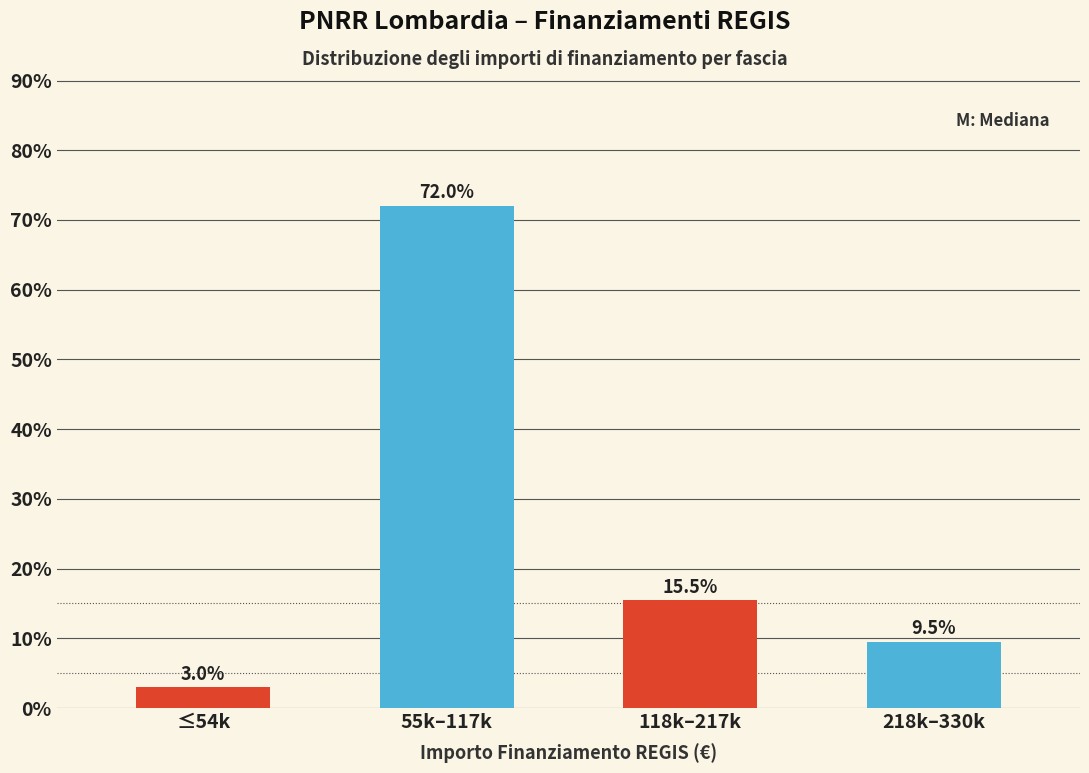

Reading left to right, transcribe all the data shown in this chart.

3.0	72.0	15.5	9.5